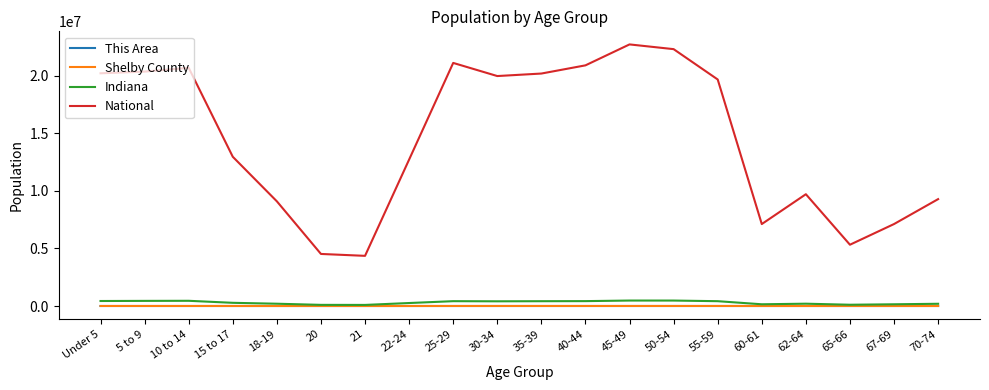

True or false: National and Indiana cross at least once.

False